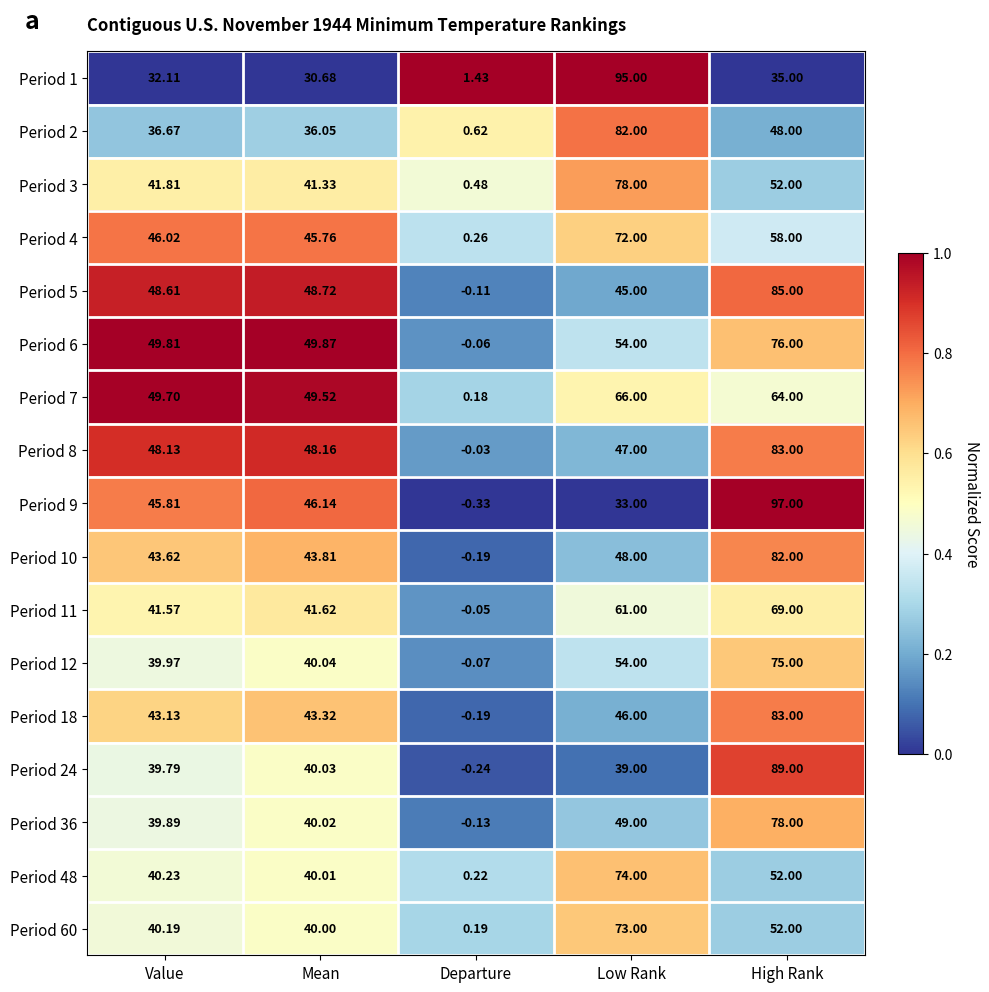

Is the value of Period 9 at Low Rank greater than the value of Period 2 at Low Rank?

No